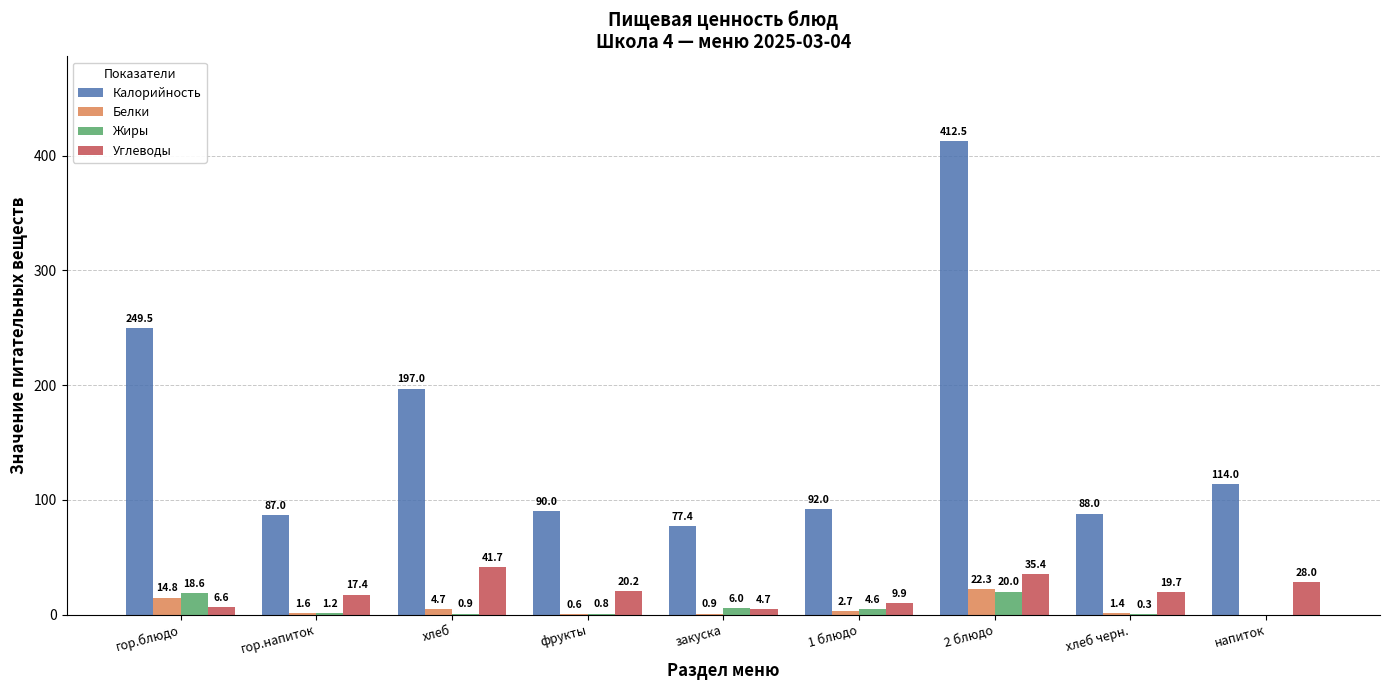

Is it true that Калорийность equals 197.0 at хлеб?

True